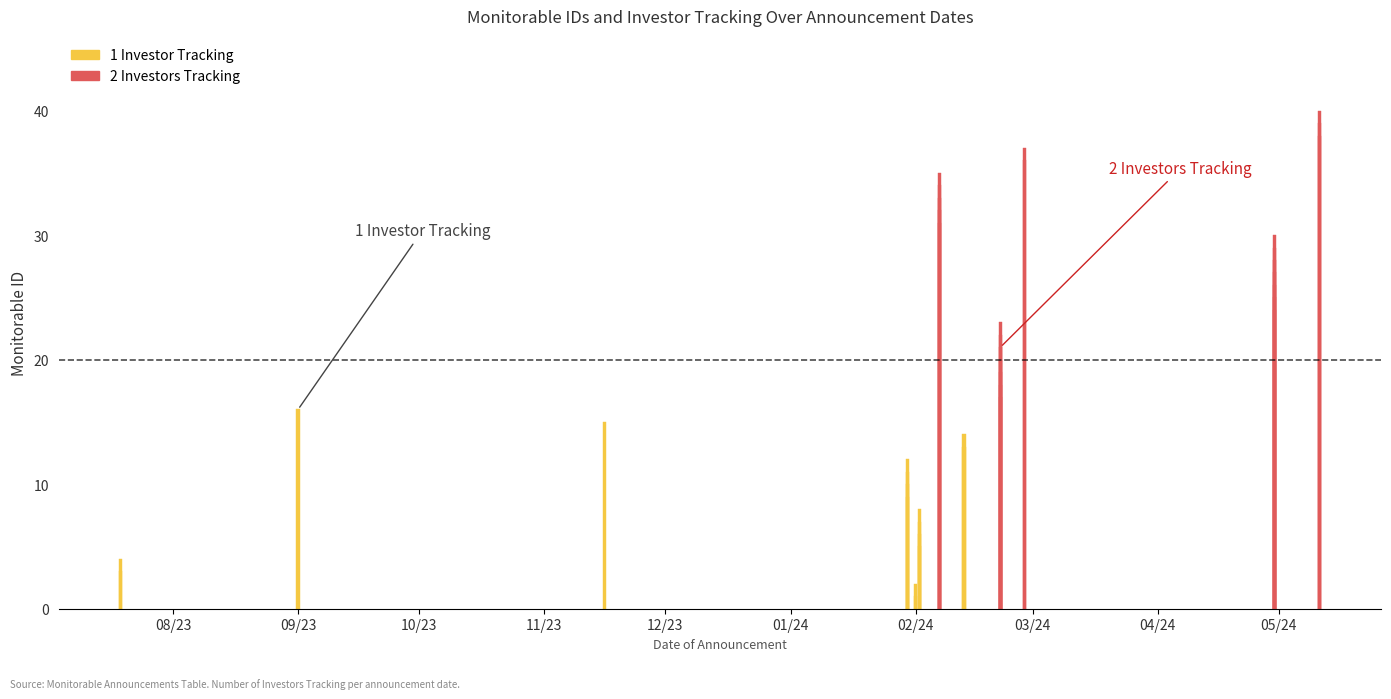

What is the average value of the Number of Investors Tracking series?

2